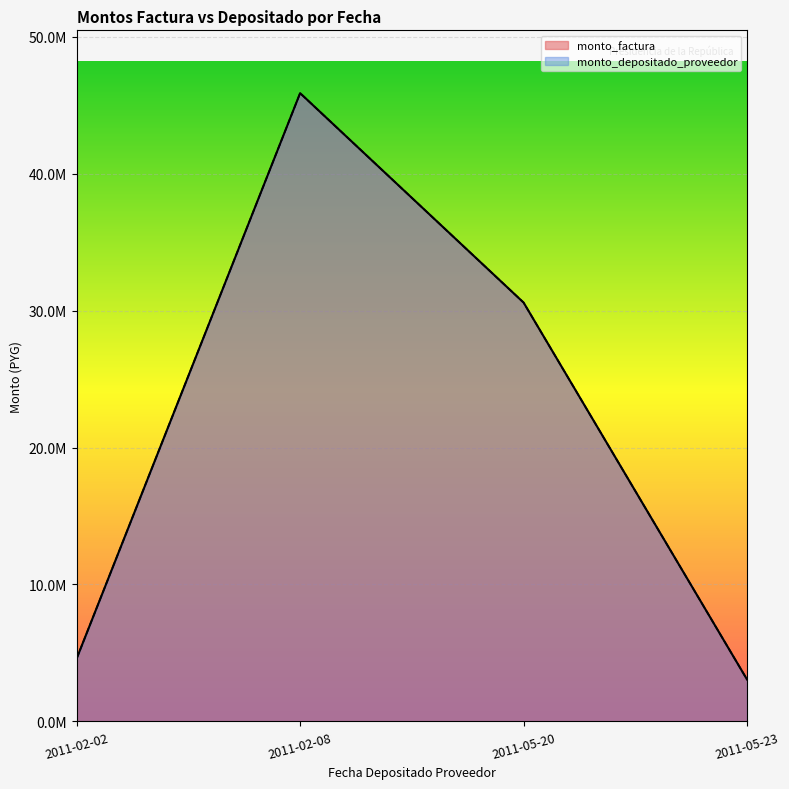

What is the label of the 3rd point from the right?

2011-02-08